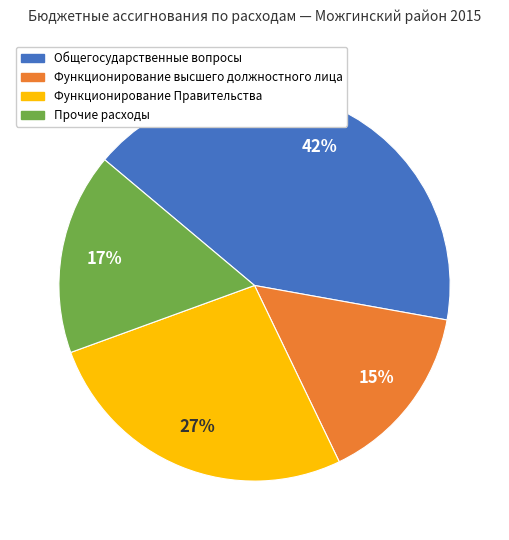

How many slices are in this pie chart?

4